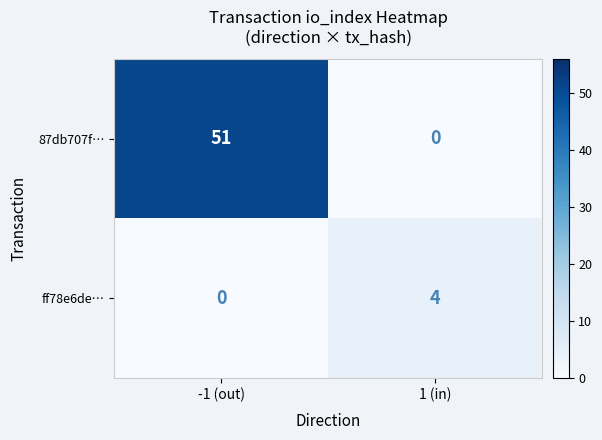

The value of ff78e6de… at -1 (out) is -2. True or false?

False